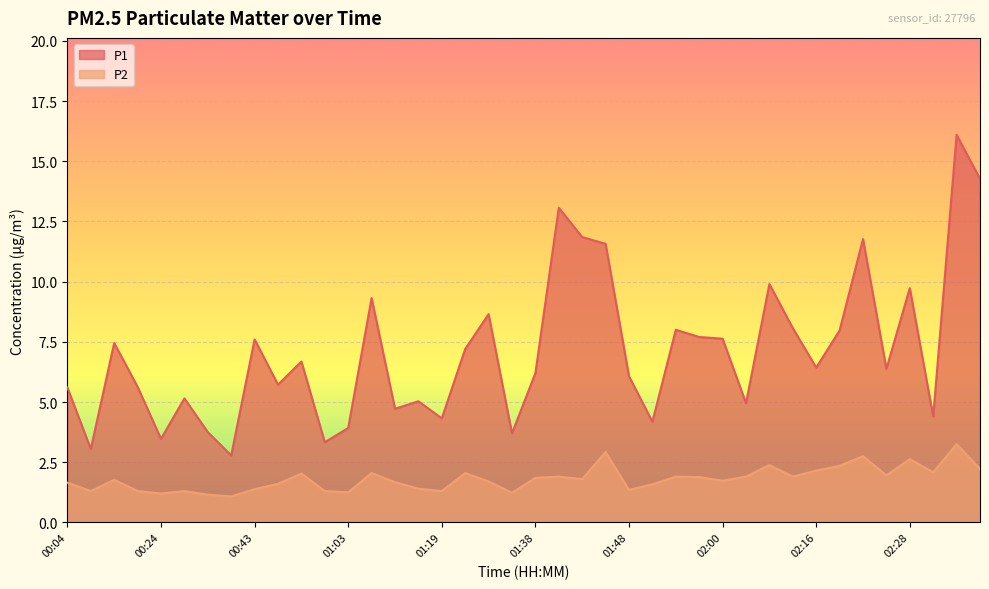

How many lines are shown in the chart?

2